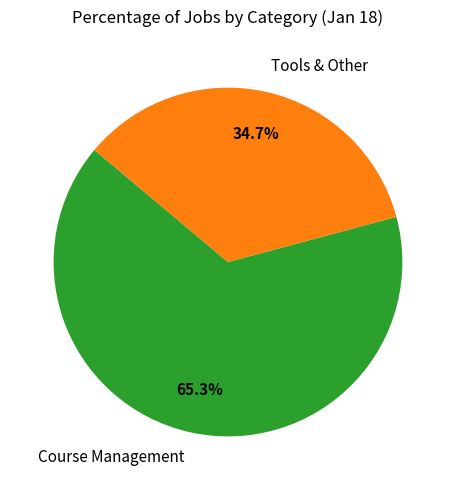

Which category has the biggest portion of the pie?

Course Management